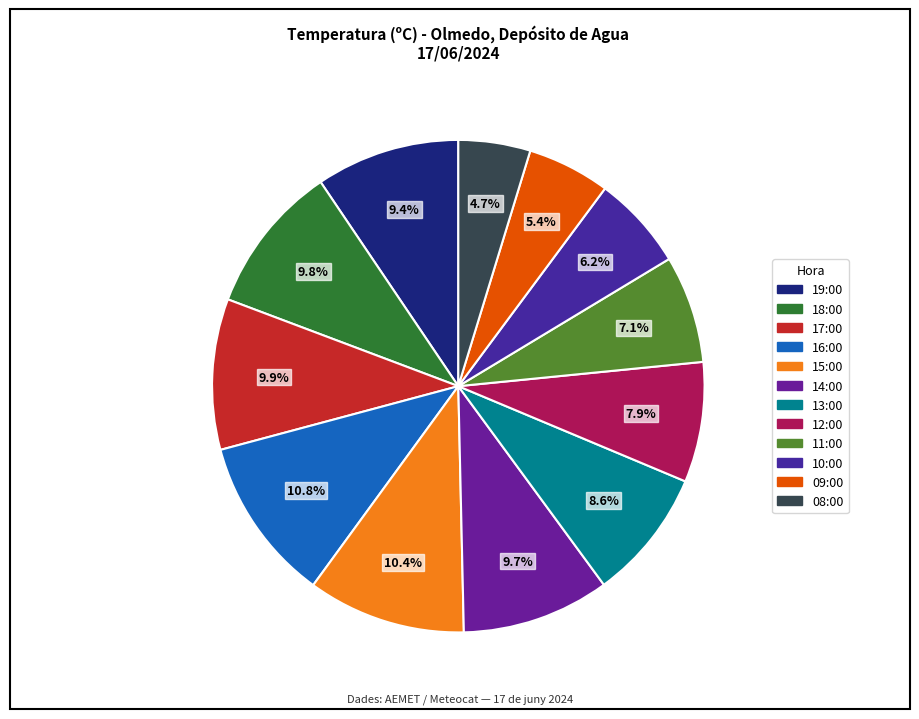

To the nearest percent, what is the combined percentage of 13:00 and 19:00?

18%